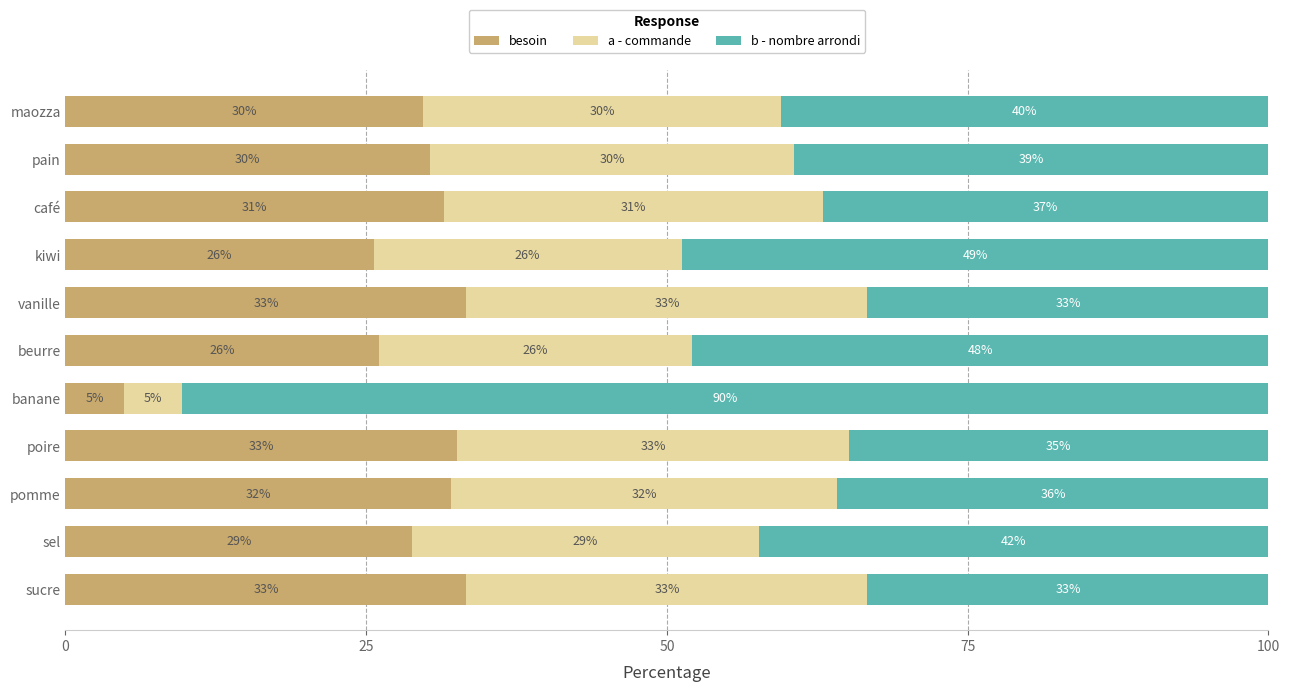

At how many categories does at least one series exceed 25?

11